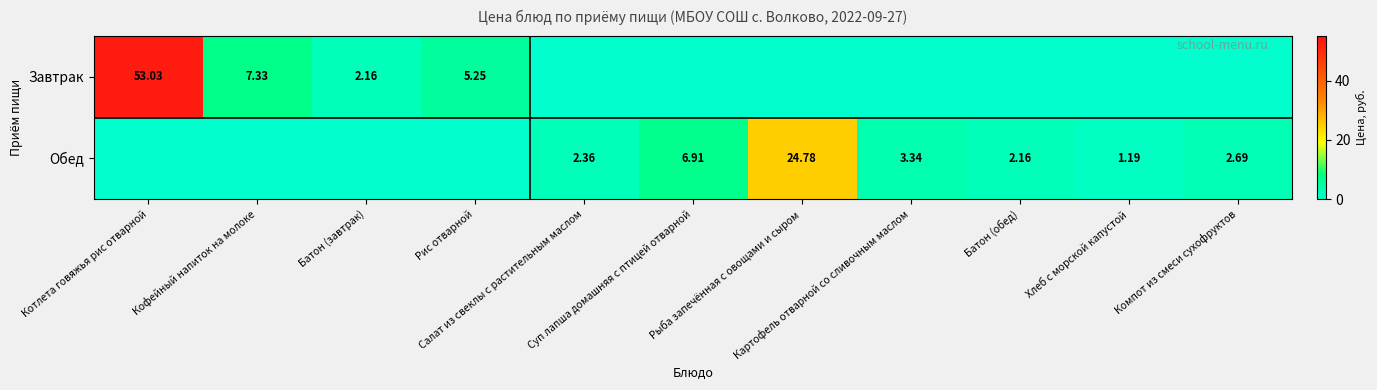

What is the total value across all series at Батон (обед)?

2.2